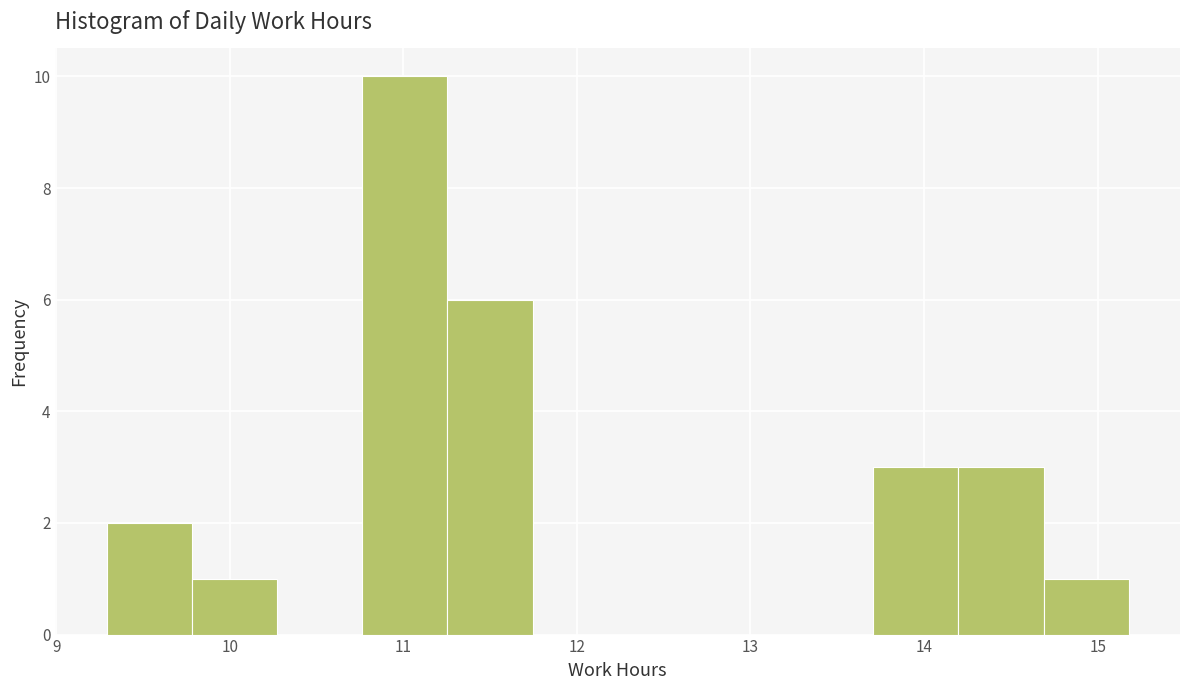

Which range on the x-axis has the tallest bar?

10.8 to 11.3